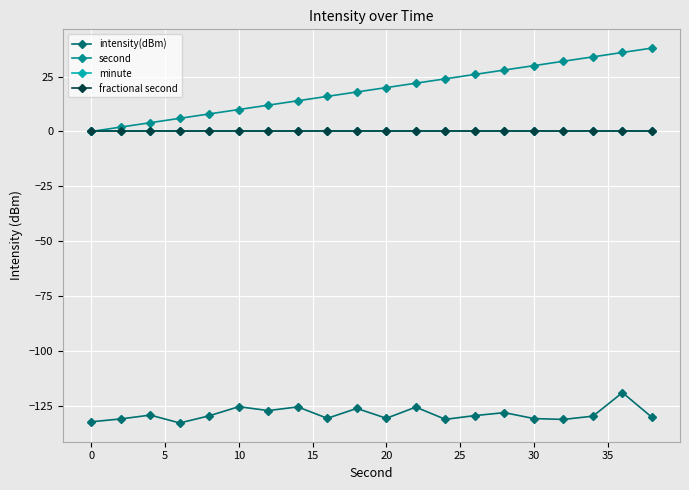

True or false: second has more than 1 points higher than both neighbors.

False